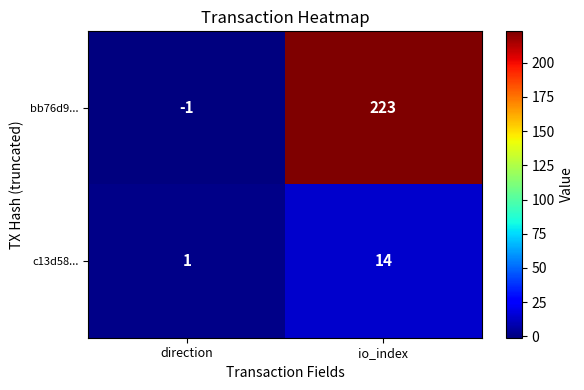

Which category has the lowest value across all series?

direction